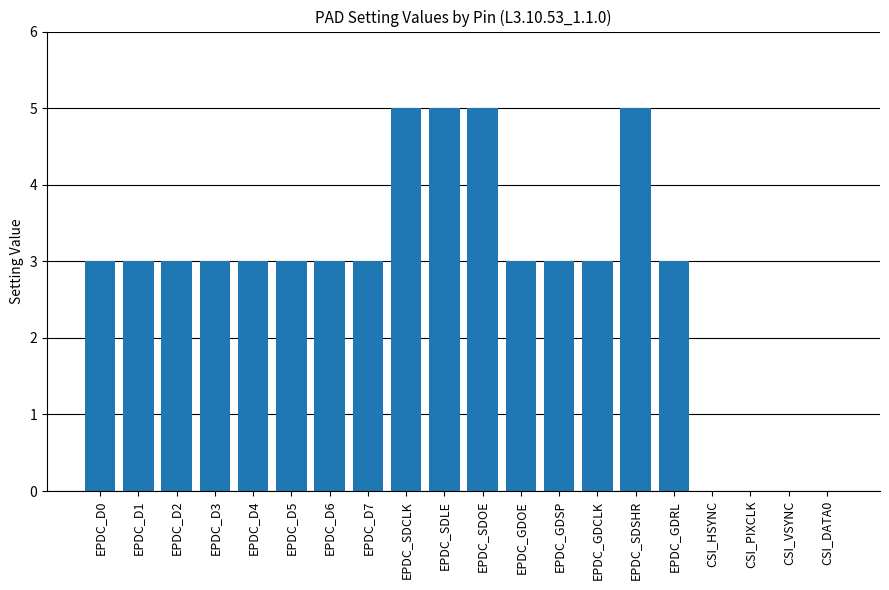

What is the maximum value shown in the chart?

5